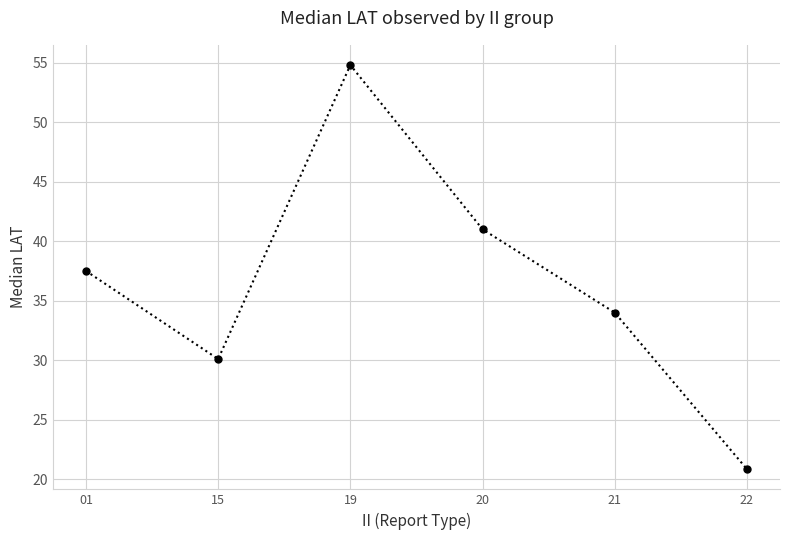

Reading right to left, list all the values displayed in this chart.

20.9	34.0	41.0	54.8	30.1	37.5